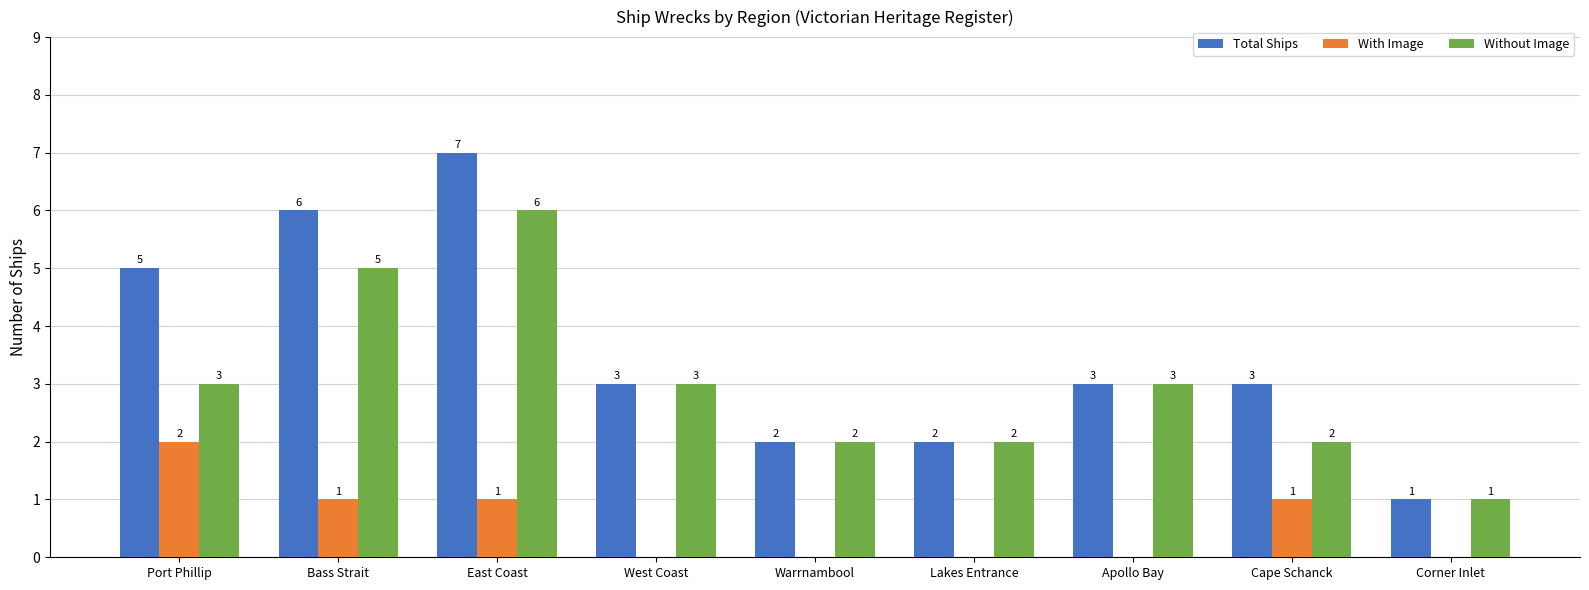

What is the greatest value displayed?

7